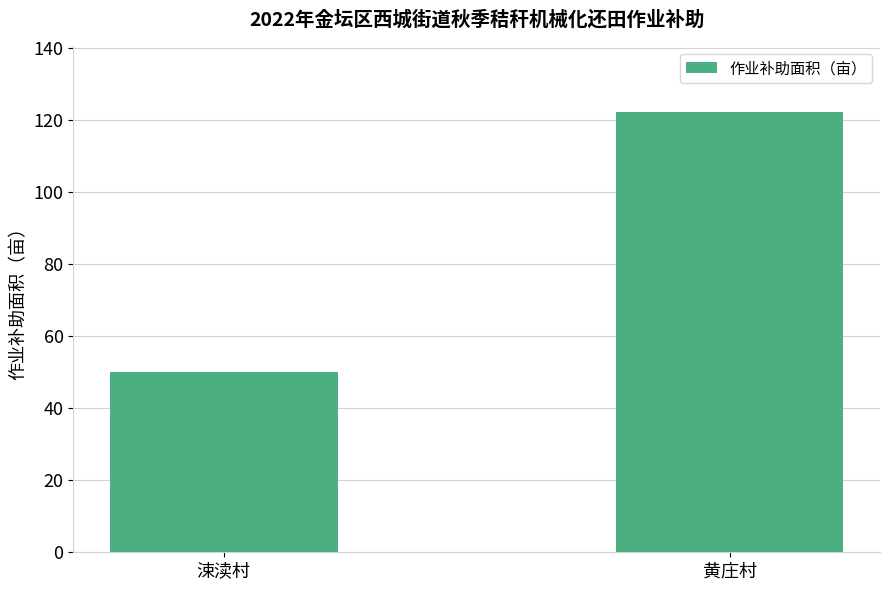

Does the chart contain stacked bars?

No